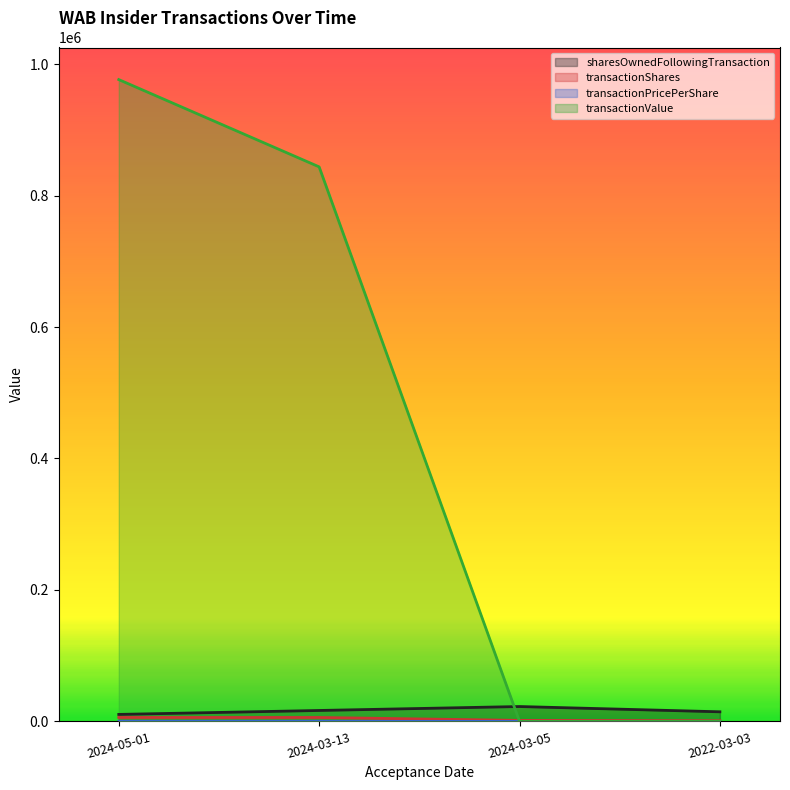

What is the sum of all transactionShares values?

14538.0